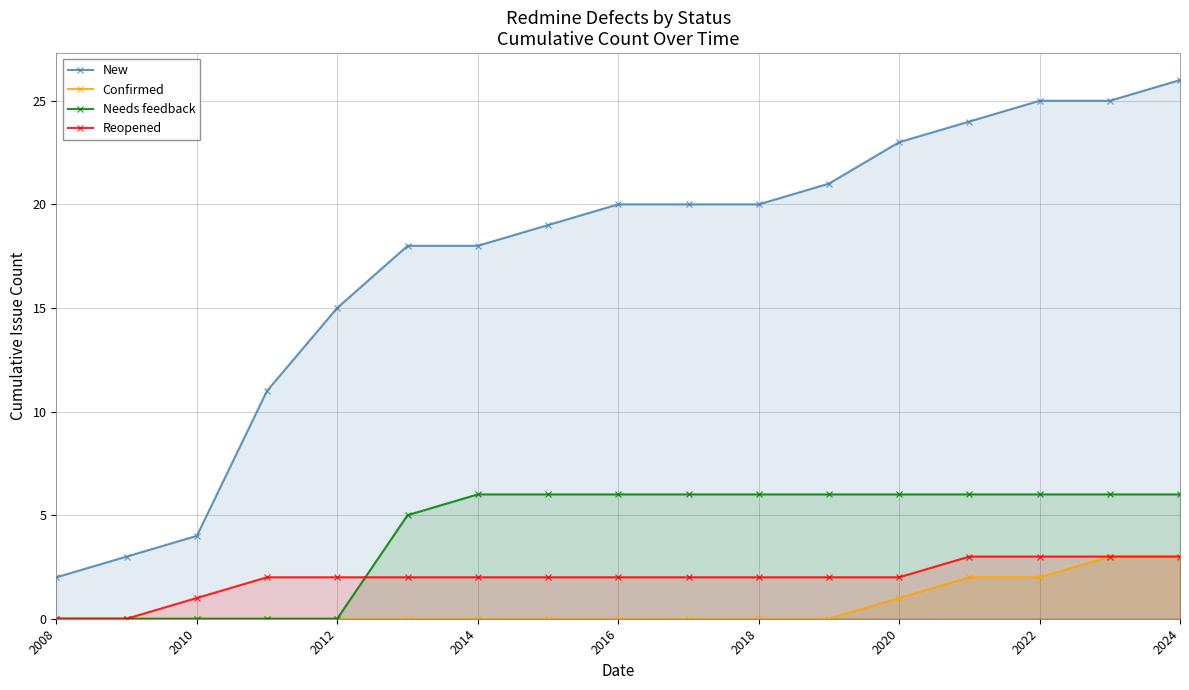

True or false: Reopened and New cross at least once.

False